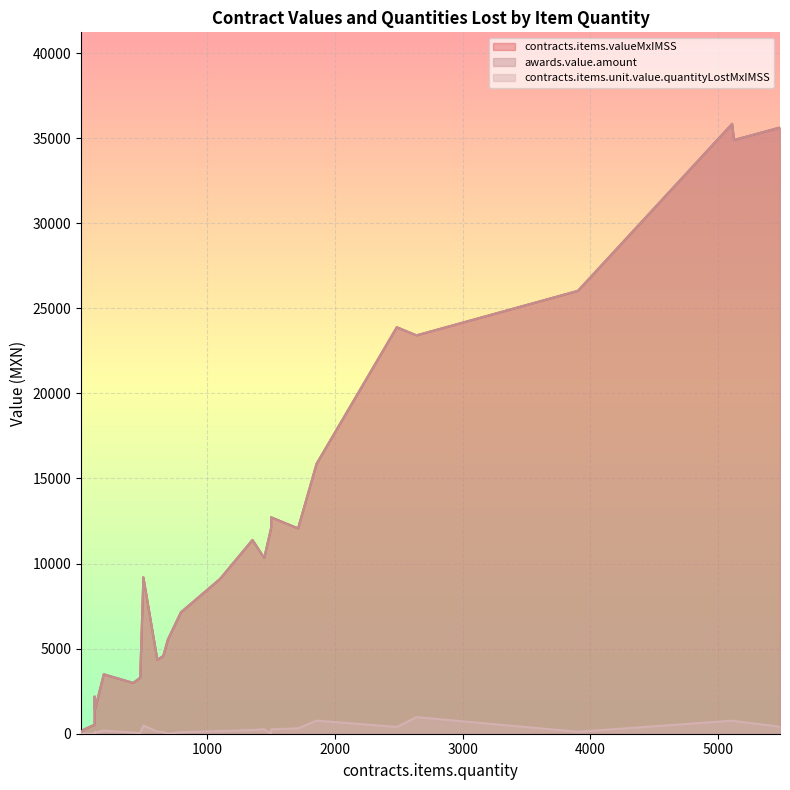

True or false: contracts.items.unit.value.quantityLostMxIMSS has a value of 149.9 at 794.

False